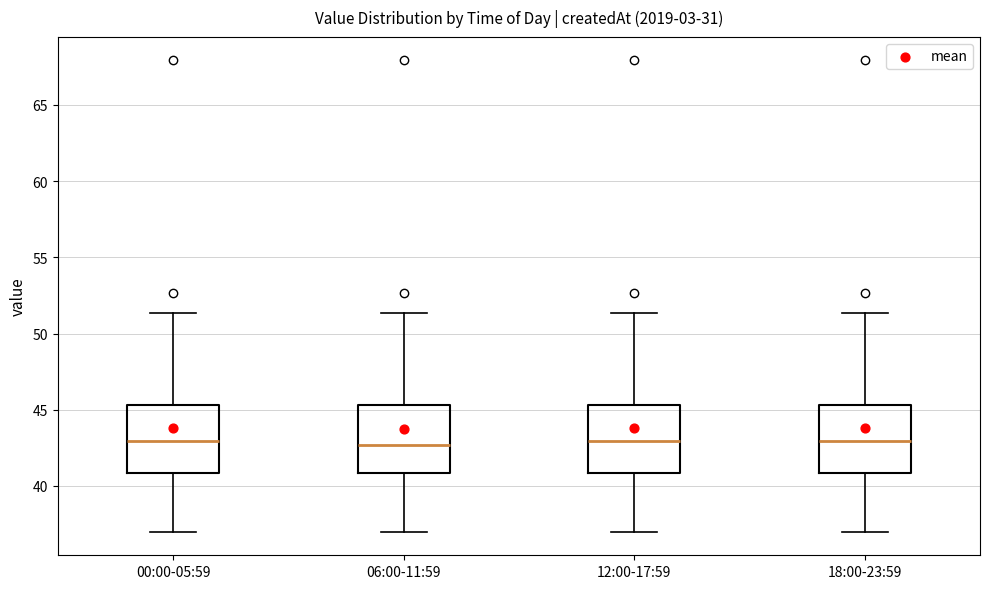

Where is the lower edge of the box for 00:00-05:59 on the y-axis? The values are not printed on the chart, so give them approximately, as read against the axis.

41.0